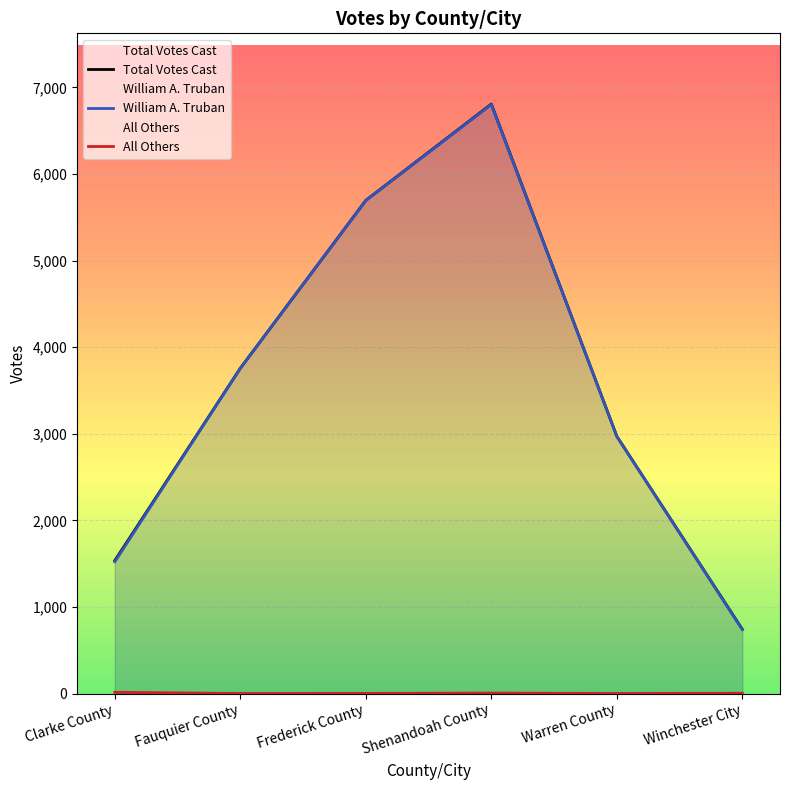

Where does the William A. Truban series first go above 3756?

Frederick County